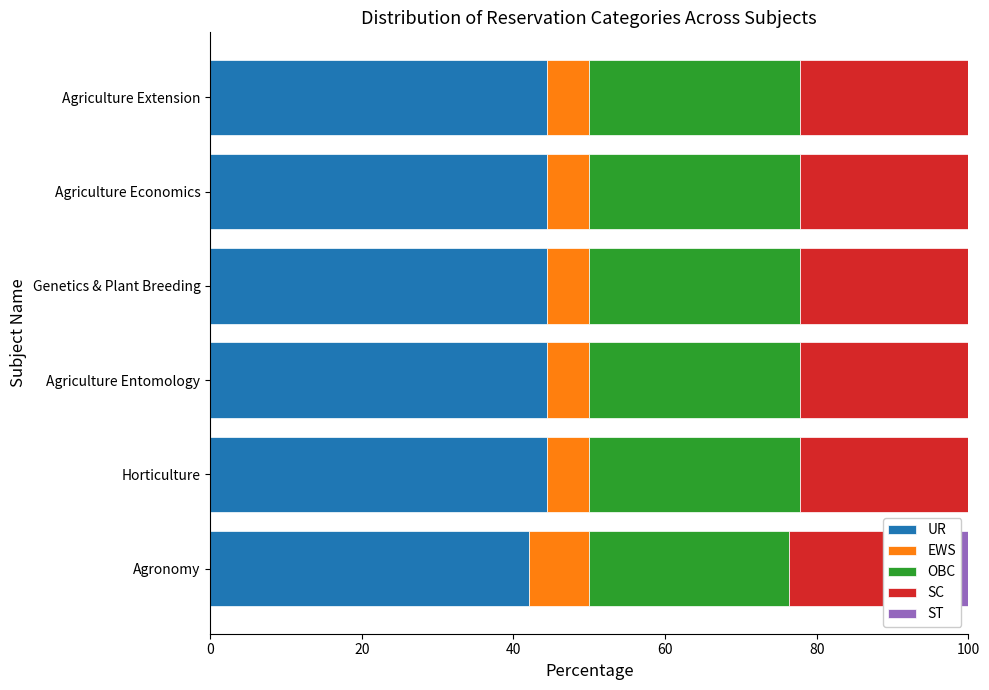

What value does the SC series have at Agriculture Extension?

22.2